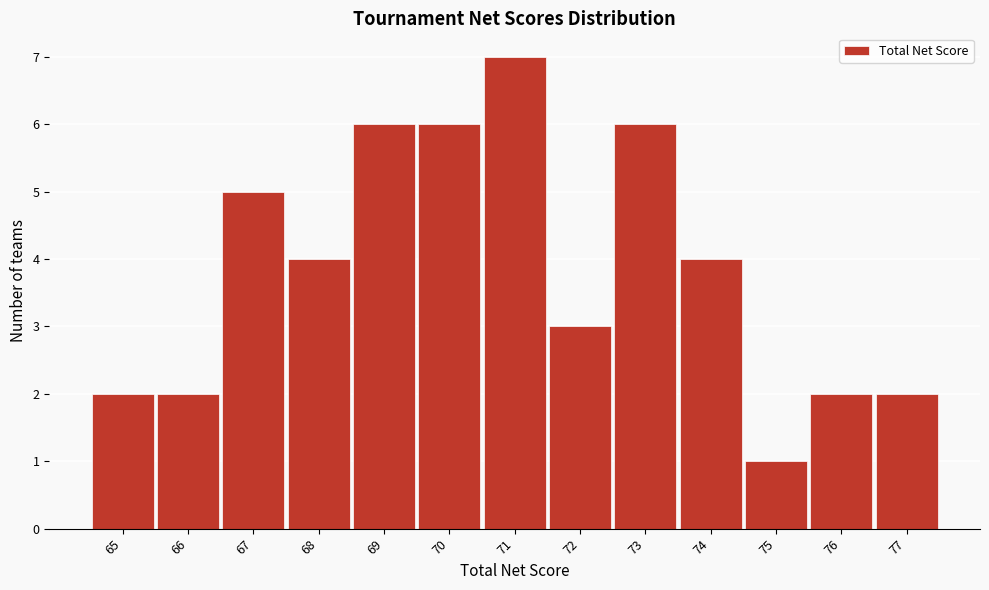

Reading left to right, list every bar in this chart as the range it spans on the x-axis followed by its height. The values are not printed on the chart, so give them approximately, as read against the axis.

64.5 to 65.5: 2
65.5 to 66.5: 2
66.5 to 67.5: 5
67.5 to 68.5: 4
68.5 to 69.5: 6
69.5 to 70.5: 6
70.5 to 71.5: 7
71.5 to 72.5: 3
72.5 to 73.5: 6
73.5 to 74.5: 4
74.5 to 75.5: 1
75.5 to 76.5: 2
76.5 to 77.5: 2